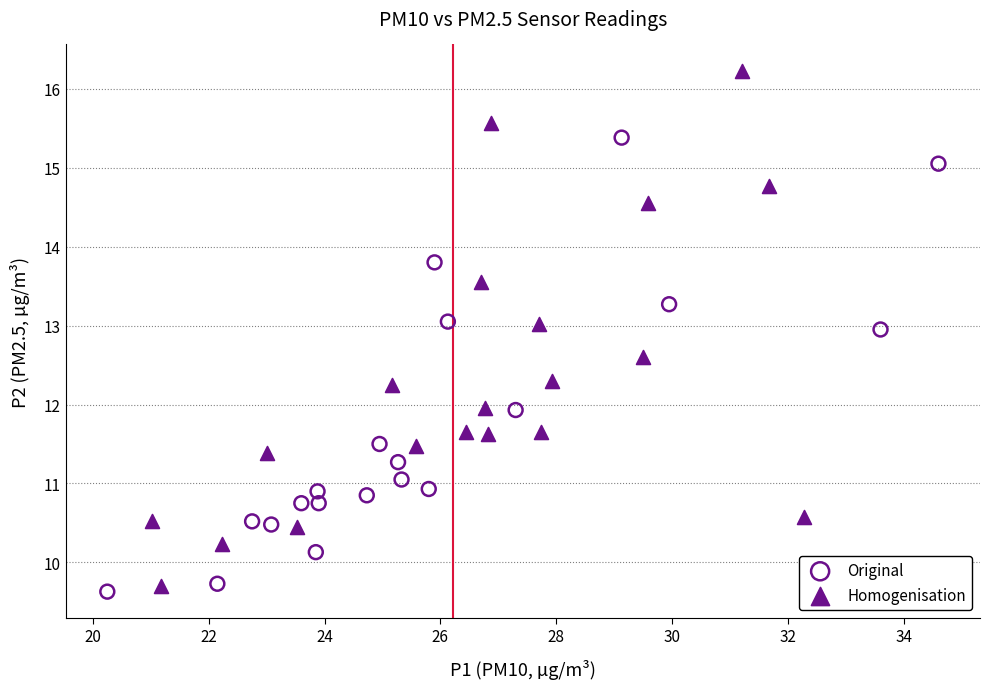

Which series contains the highest Y value?

Homogenisation